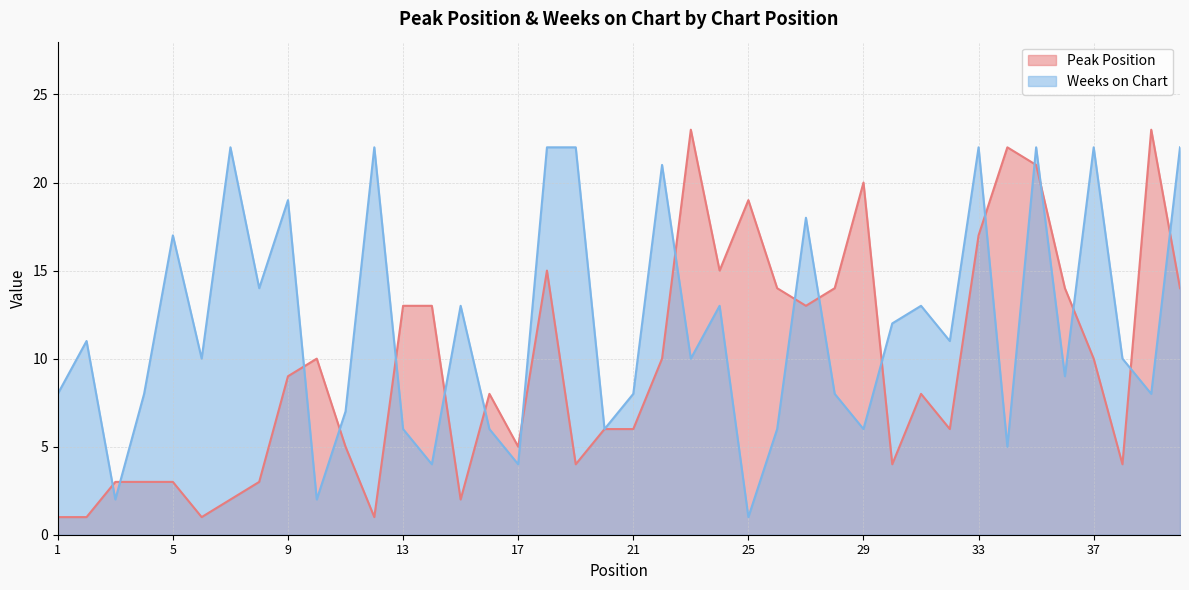

Is the value of Peak Position at 37 greater than the value of Weeks on Chart at 39?

Yes